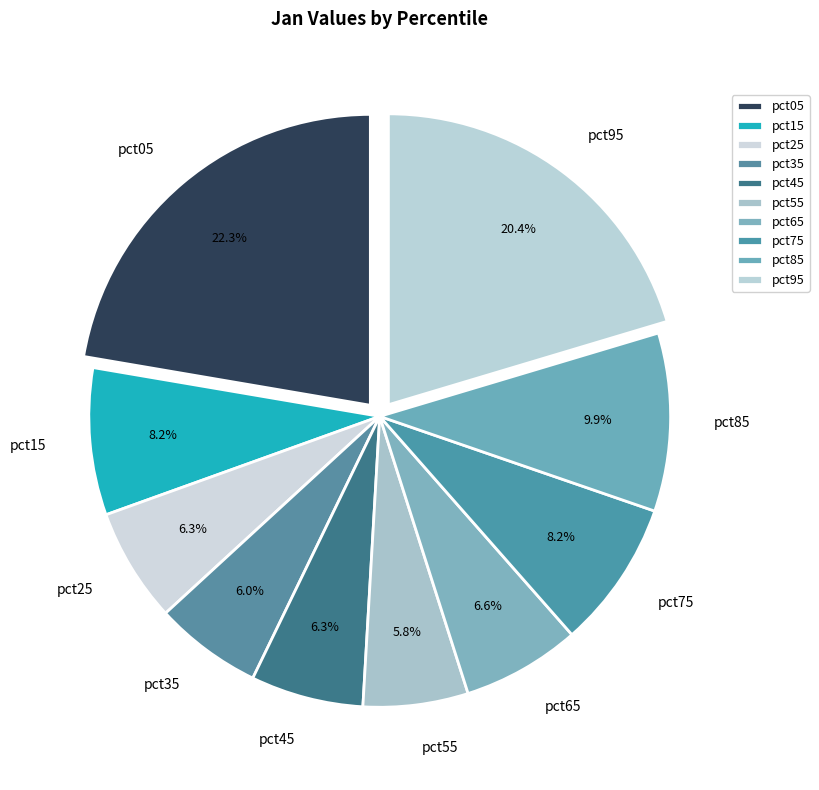

Is there any slice that represents more than half of the pie?

No